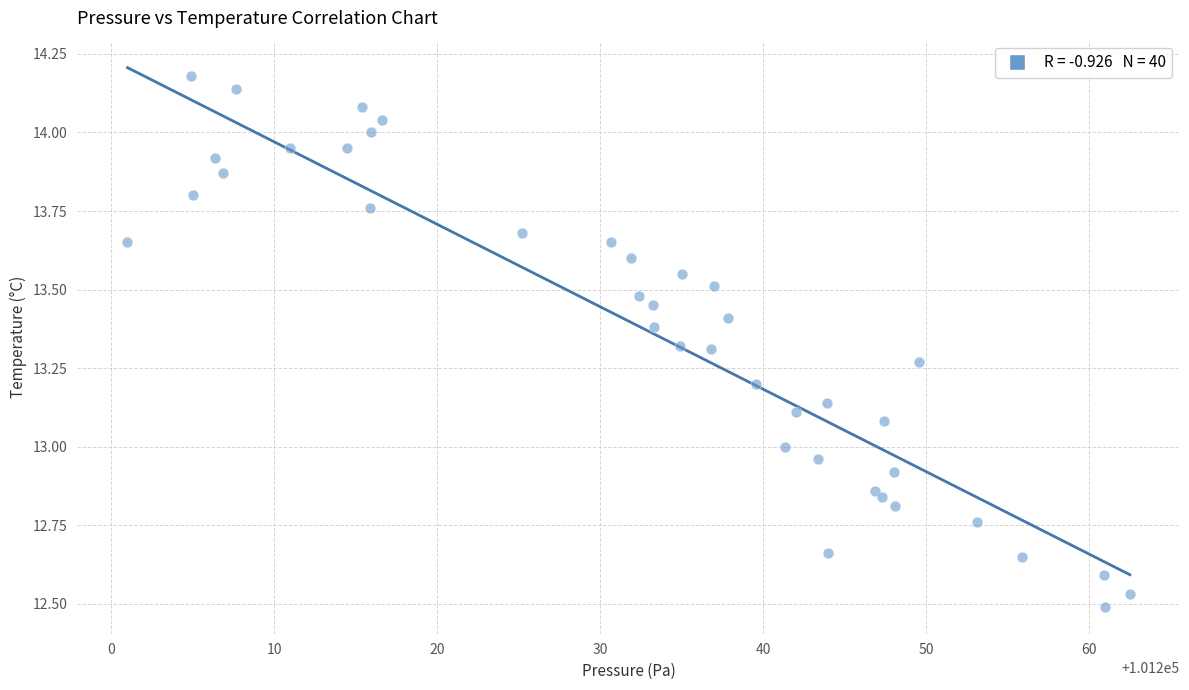

What is the range of Y values (max minus min)?

1.7